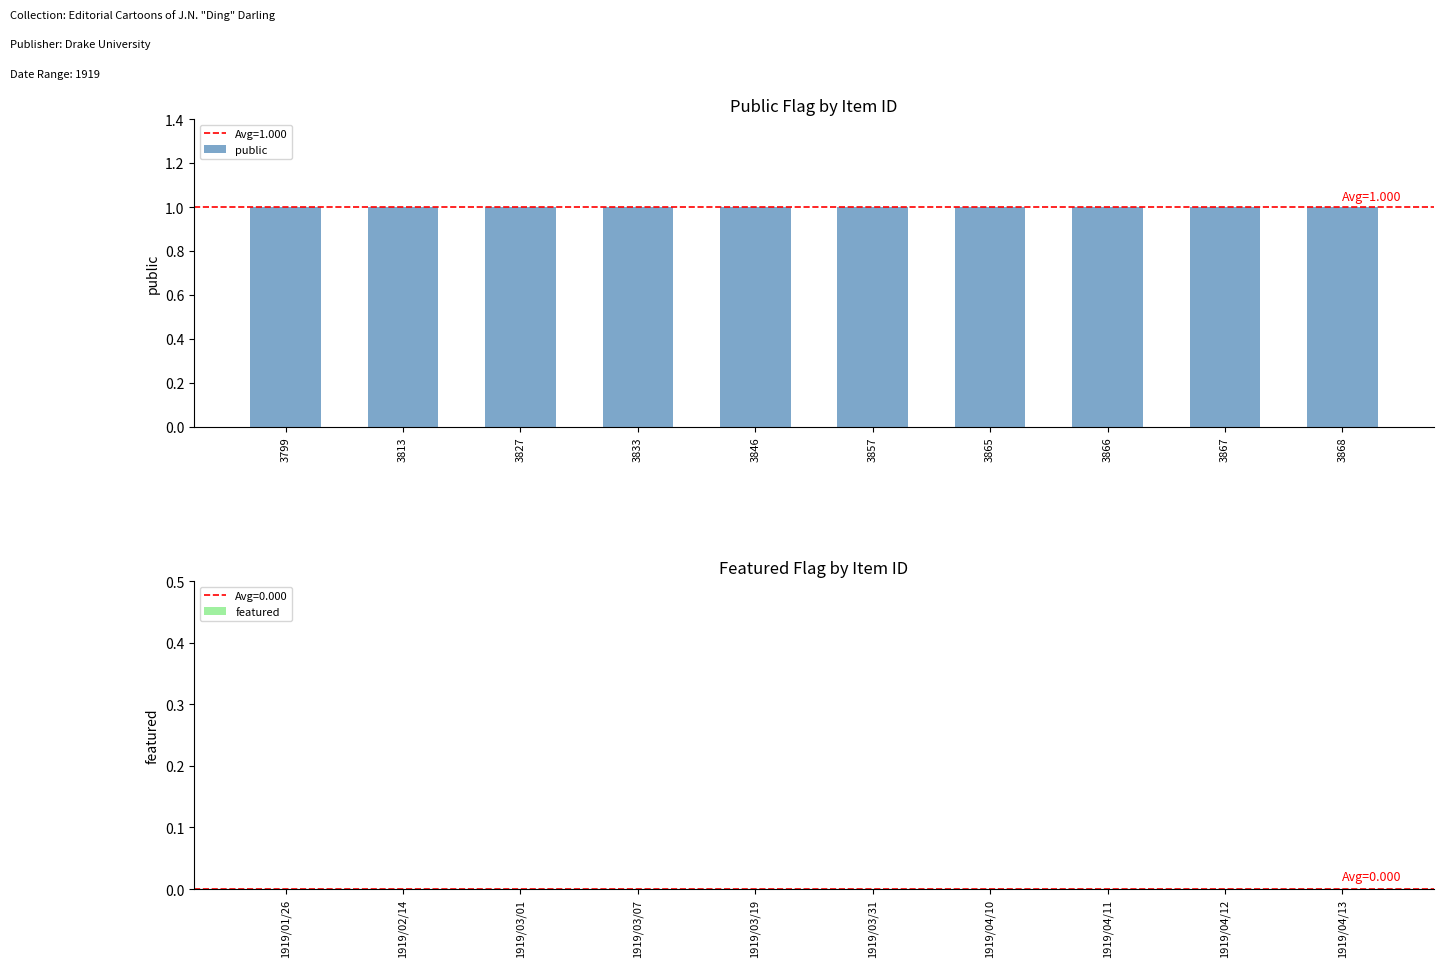

What is the value of the public bar at the 4th from the left?

1